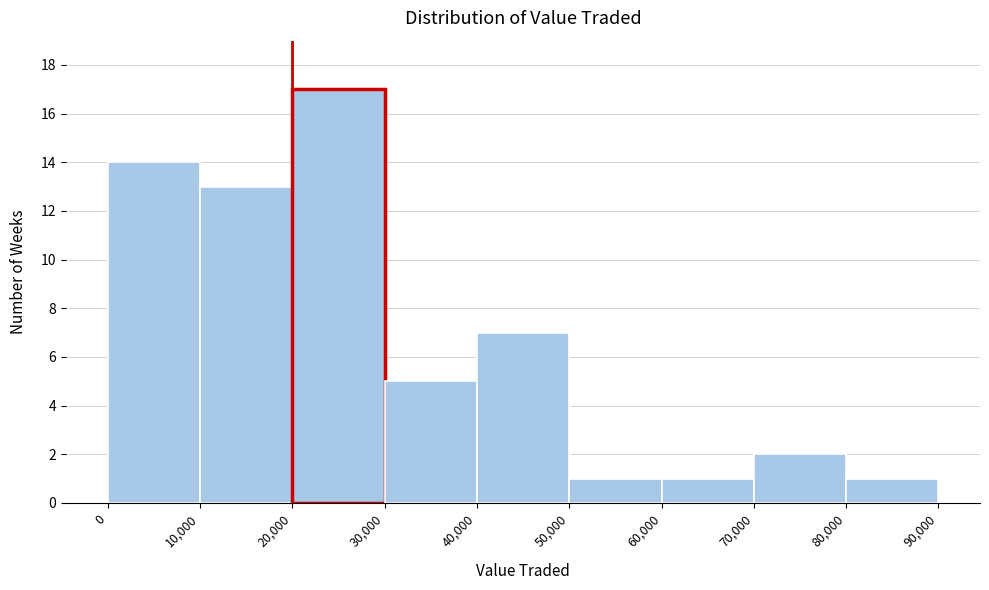

Which range on the x-axis has the tallest bar?

20,000 to 30,000